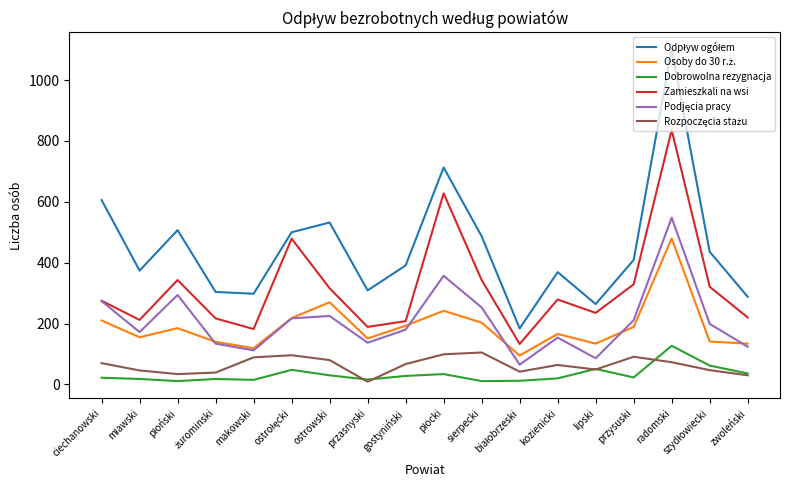

What is the total value across all series at przasnyski?

811